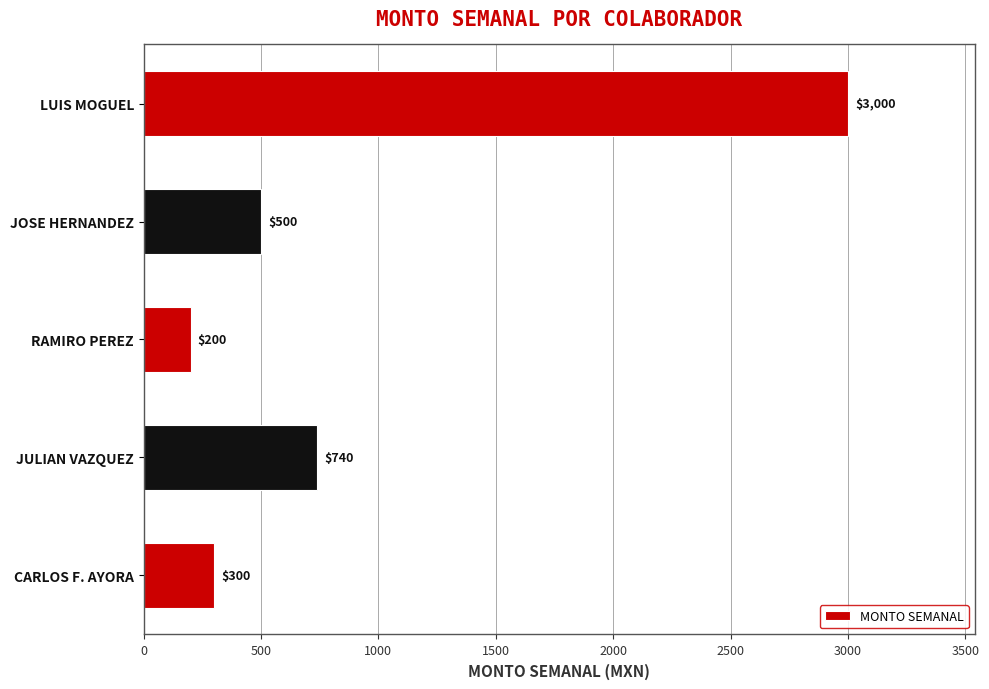

What is the greatest value displayed?

3000